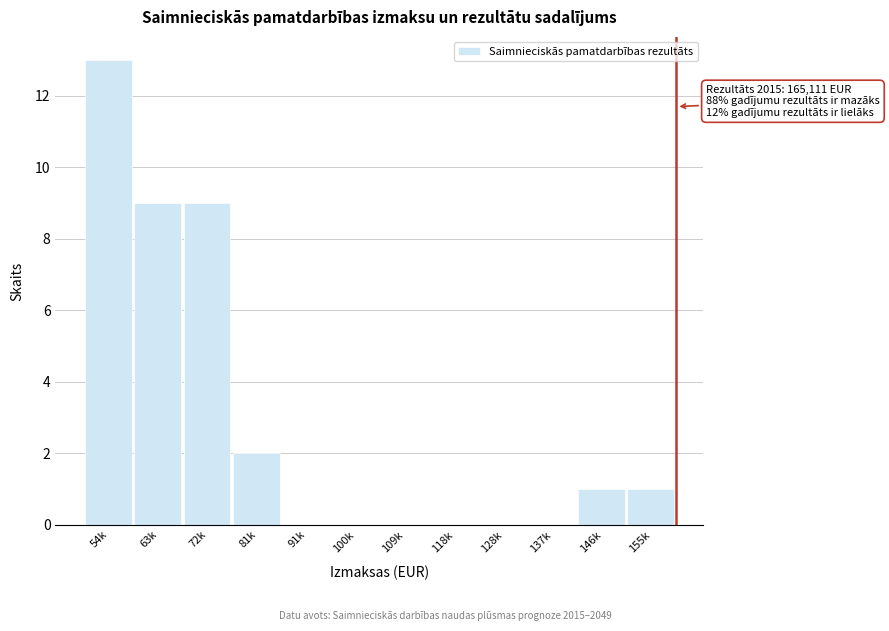

Reading right to left, what are all the values shown in this chart?

155k=1	146k=1	137k=0	128k=0	118k=0	109k=0	100k=0	91k=0	81k=2	72k=9	63k=9	54k=13